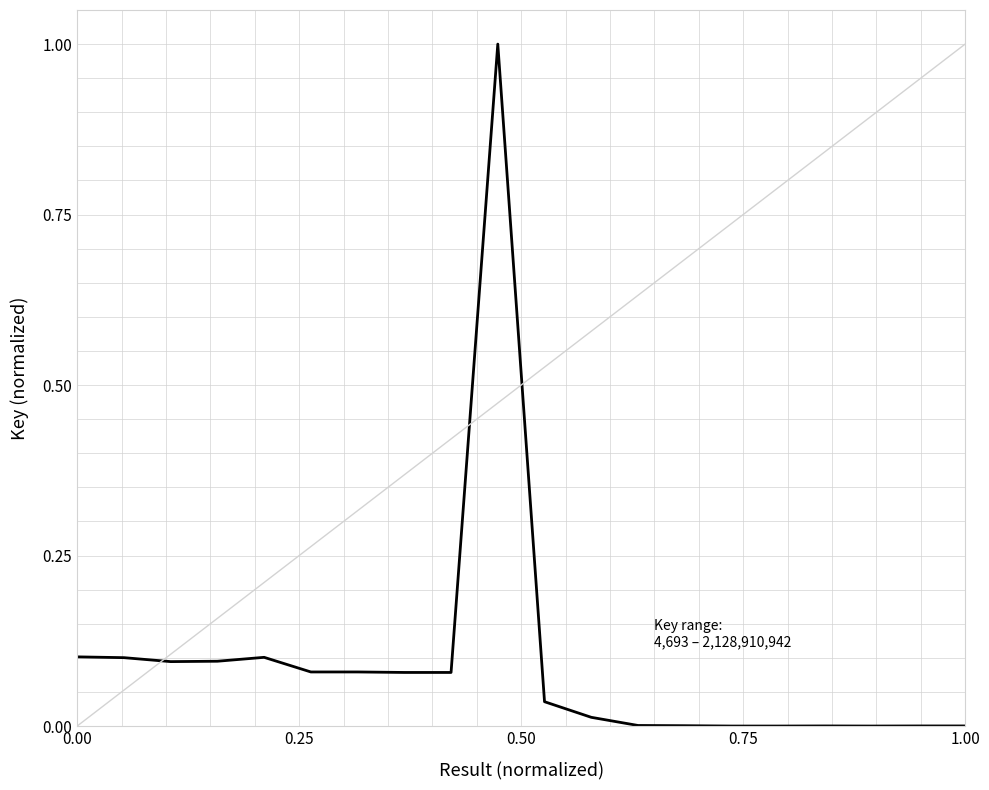

Does the chart have visible grid lines?

Yes